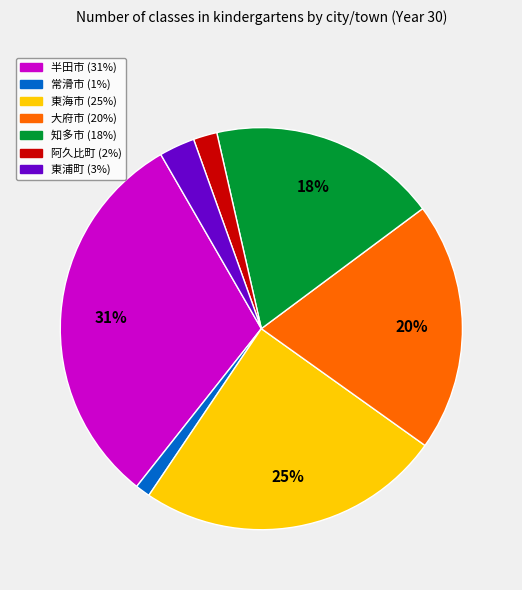

The 阿久比町 slice represents 2% of the pie. True or false?

True